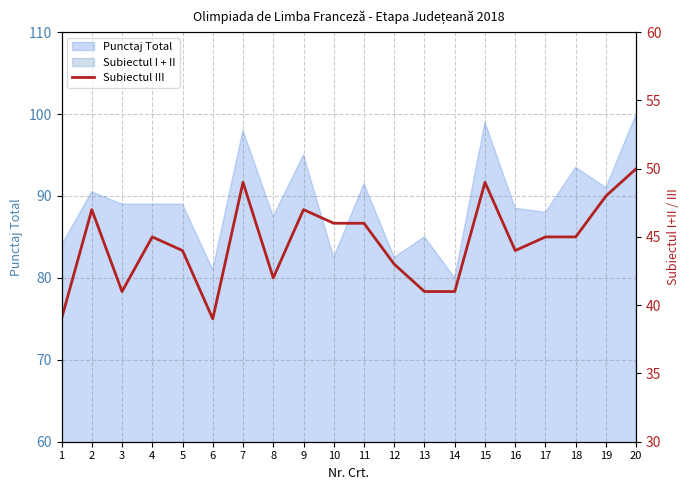

Where does the data first go above 45?

2